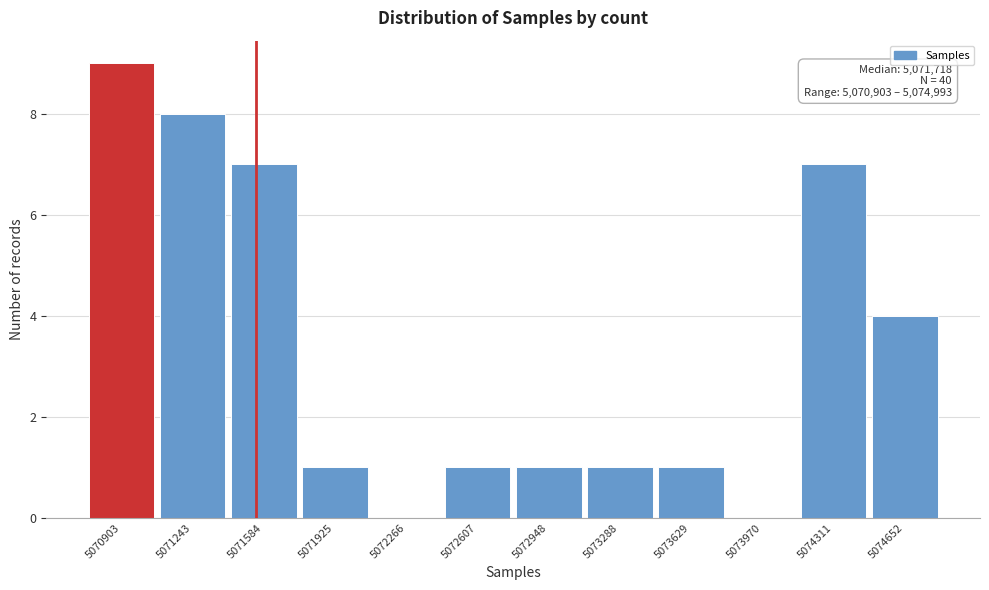

Reading right to left, what are all the values shown in this chart?

5074652=4	5074311=7	5073970=0	5073629=1	5073288=1	5072948=1	5072607=1	5072266=0	5071925=1	5071584=7	5071243=8	5070903=9